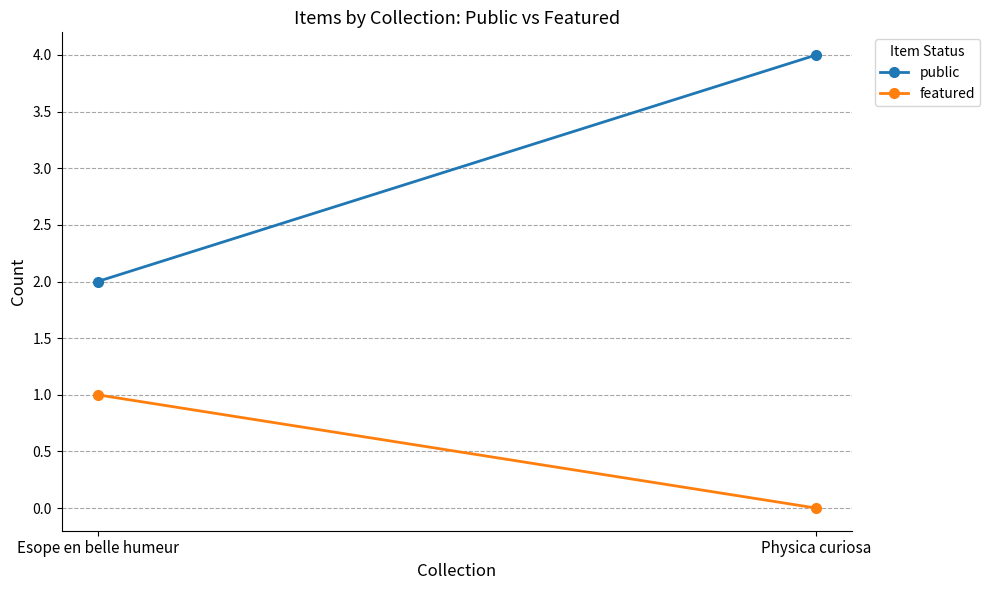

Is it true that featured equals 1 at Esope en belle humeur?

True